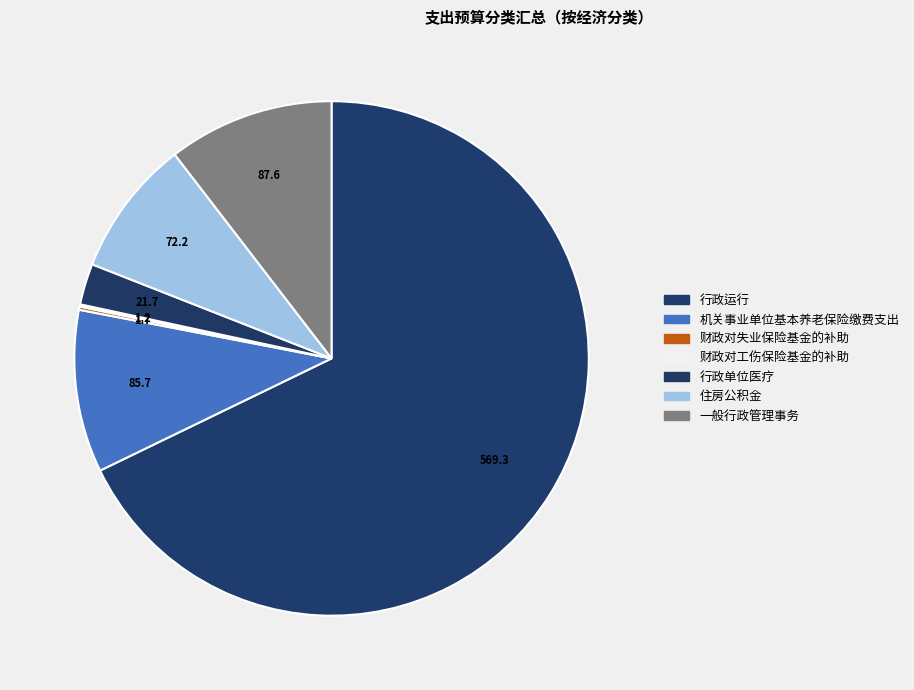

Rank the categories by value from highest to lowest.

行政运行, 一般行政管理事务, 机关事业单位基本养老保险缴费支出, 住房公积金, 行政单位医疗, 财政对失业保险基金的补助, 财政对工伤保险基金的补助